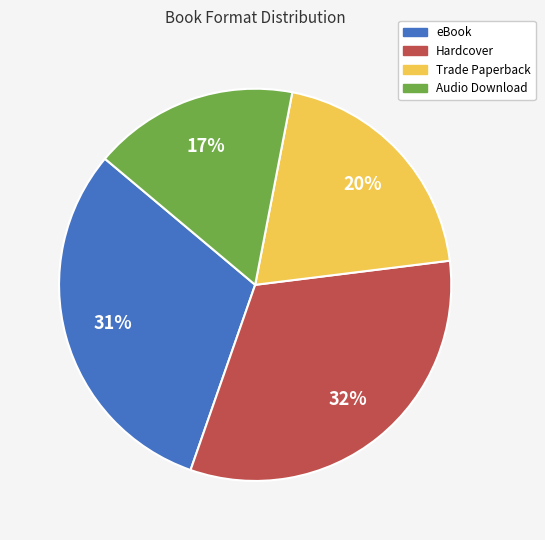

To the nearest percent, what is the combined percentage of Hardcover and Trade Paperback?

52%